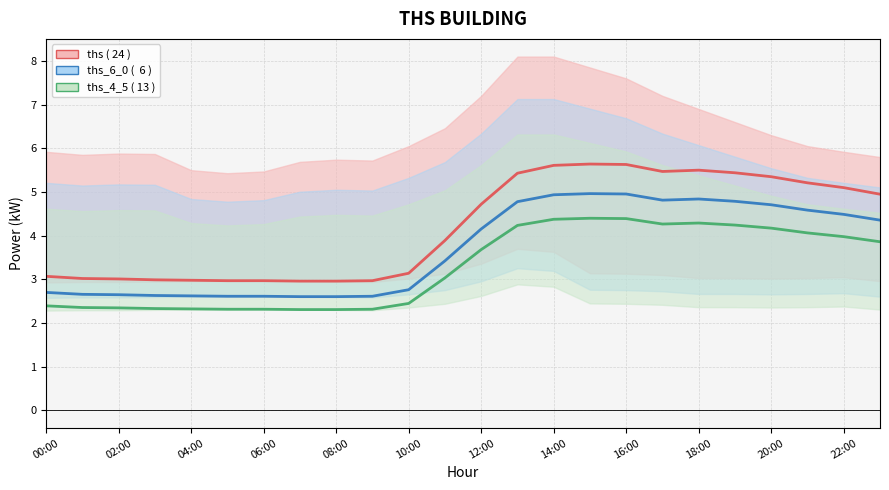

What is the value of the ths_4_5 mean ( 13 ) point at the 18th from the left?

4.3